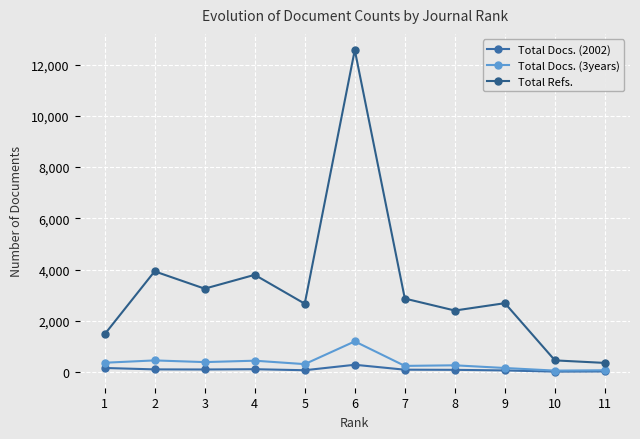

How many interior local peaks does the Total Docs. (2002) series have?

2